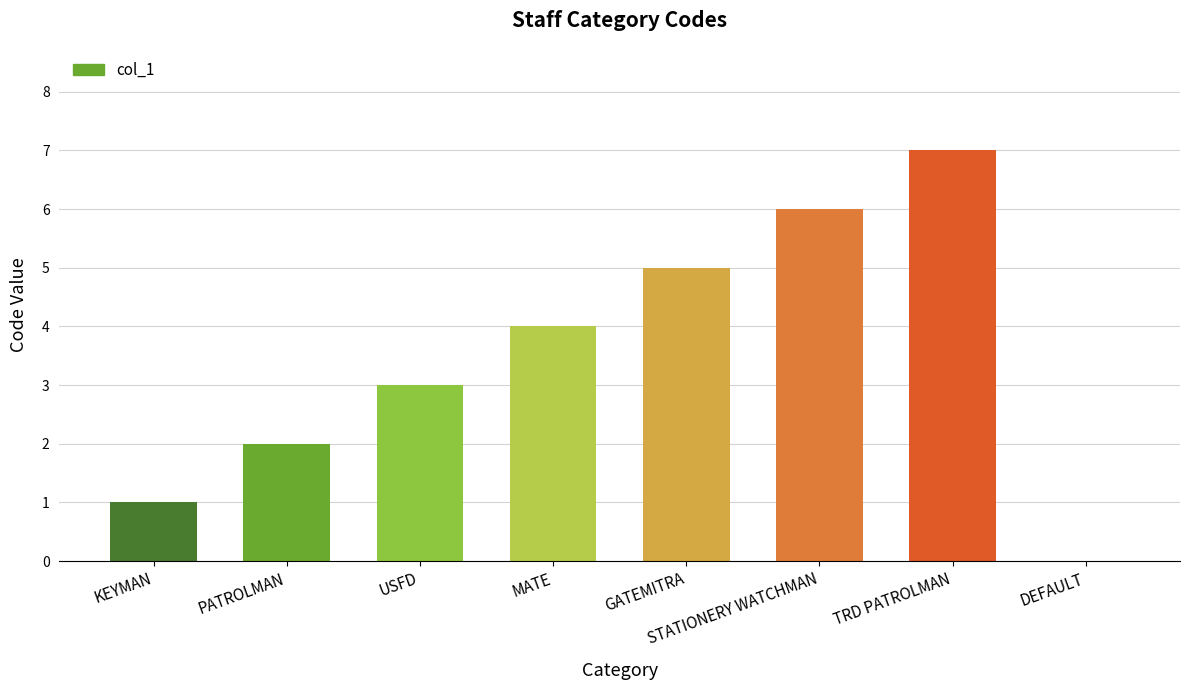

Reading left to right, list all the values displayed in this chart.

KEYMAN=1	PATROLMAN=2	USFD=3	MATE=4	GATEMITRA=5	STATIONERY WATCHMAN=6	TRD PATROLMAN=7	DEFAULT=0